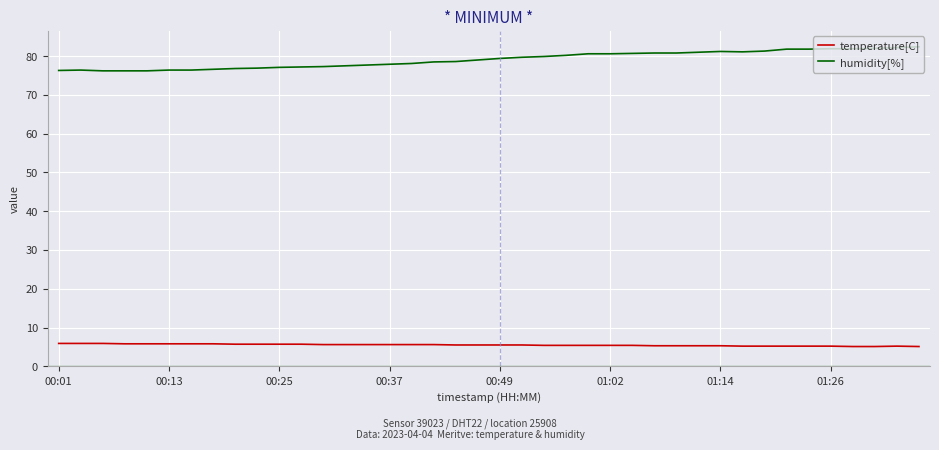

Rank the series by their average value, from lowest to highest.

temperature[C], humidity[%]